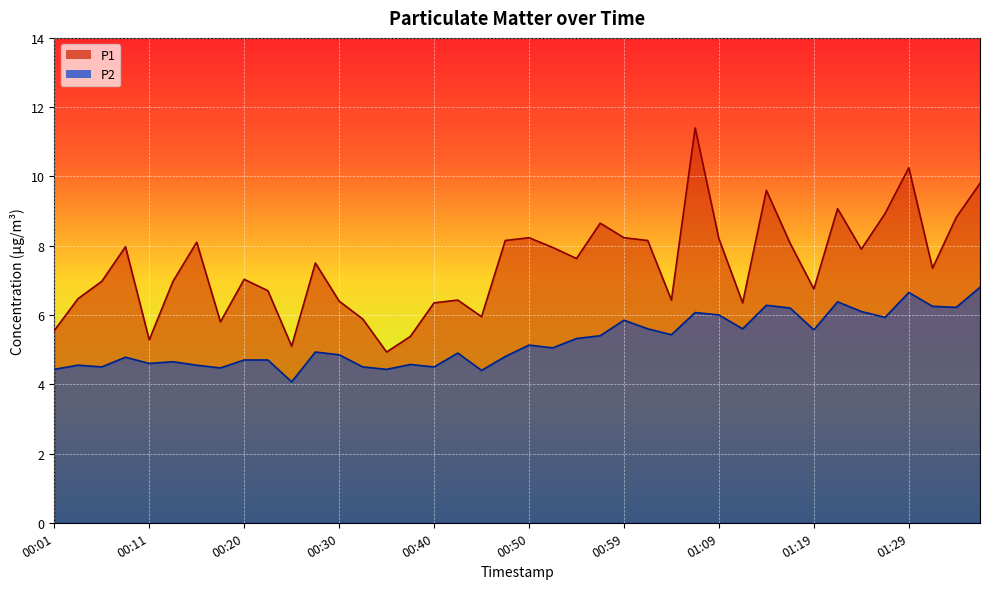

Reading left to right, transcribe all the data shown in this chart.

P1: 5.5	6.5	7.0	8.0	5.3	7.0	8.1	5.8	7.0	6.7	5.1	7.5	6.4	5.9	4.9	5.4	6.3	6.4	6.0	8.2	8.2	8.0	7.6	8.7	8.2	8.2	6.4	11.4	8.2	6.3	9.6	8.1	6.8	9.1	7.9	8.9	10.2	7.3	8.8	9.8
P2: 4.4	4.5	4.5	4.8	4.6	4.7	4.5	4.5	4.7	4.7	4.1	4.9	4.8	4.5	4.4	4.6	4.5	4.9	4.4	4.8	5.1	5.0	5.3	5.4	5.8	5.6	5.4	6.1	6.0	5.6	6.3	6.2	5.6	6.4	6.1	5.9	6.7	6.2	6.2	6.8